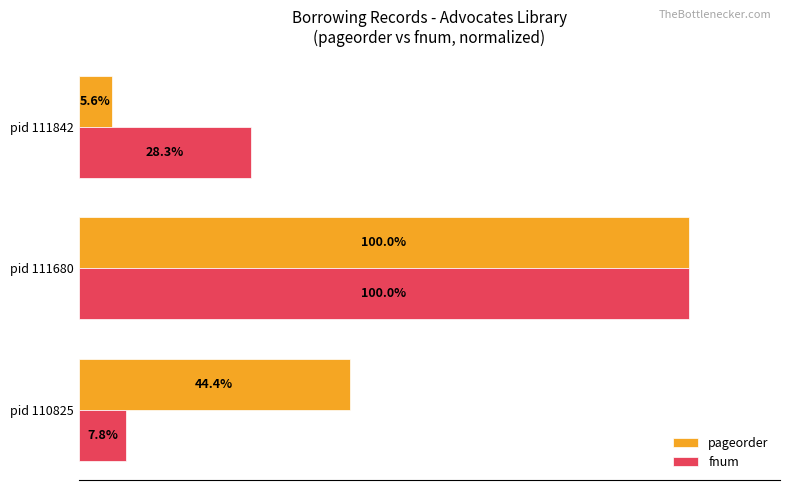

Which series has the largest range (max minus min)?

pageorder